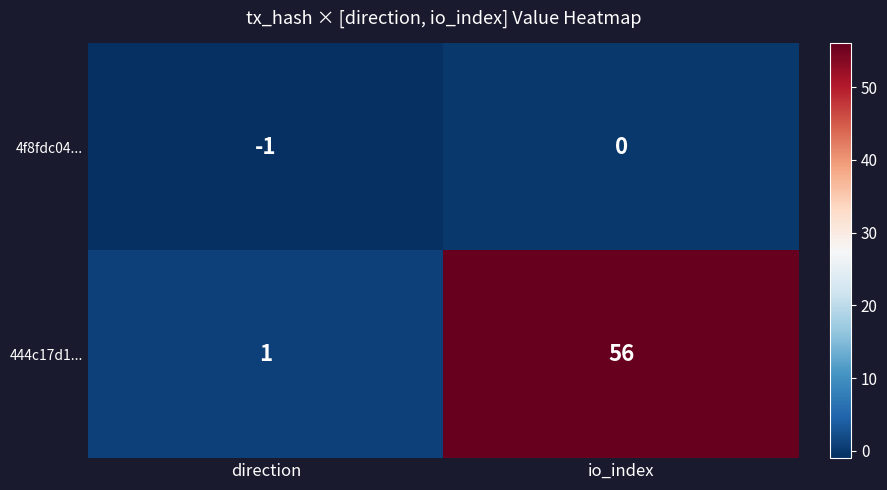

Is it true that 444c17d1... equals 56 at io_index?

True